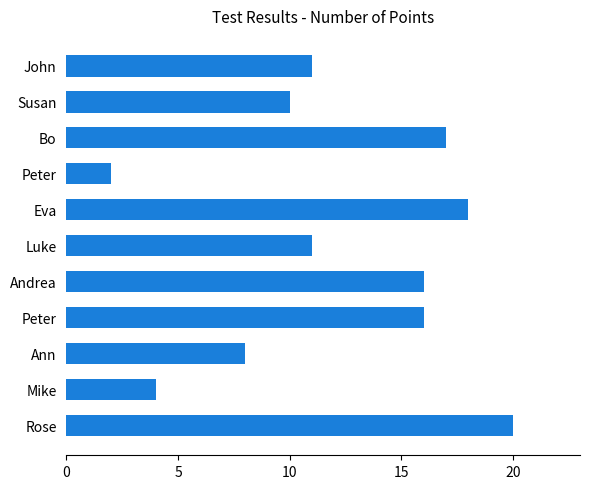

What is the smallest value displayed?

2